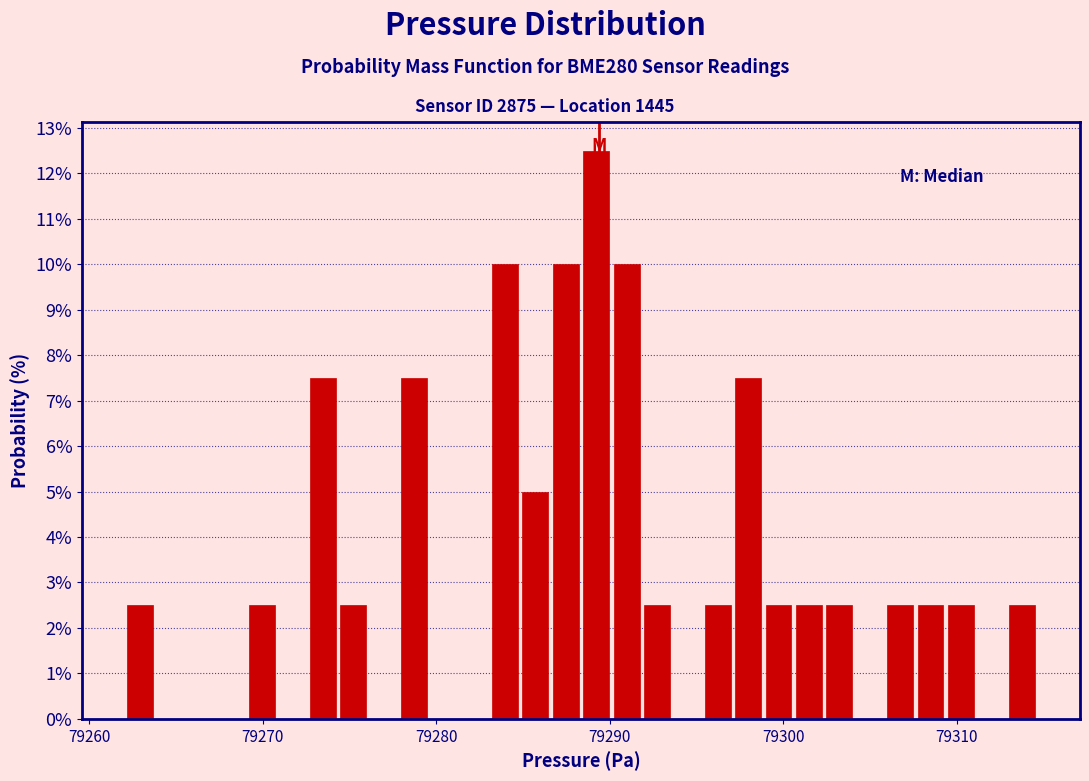

Around what value on the x-axis is the tallest bar? Give the approximate position of its centre, as read against the axis.

79289